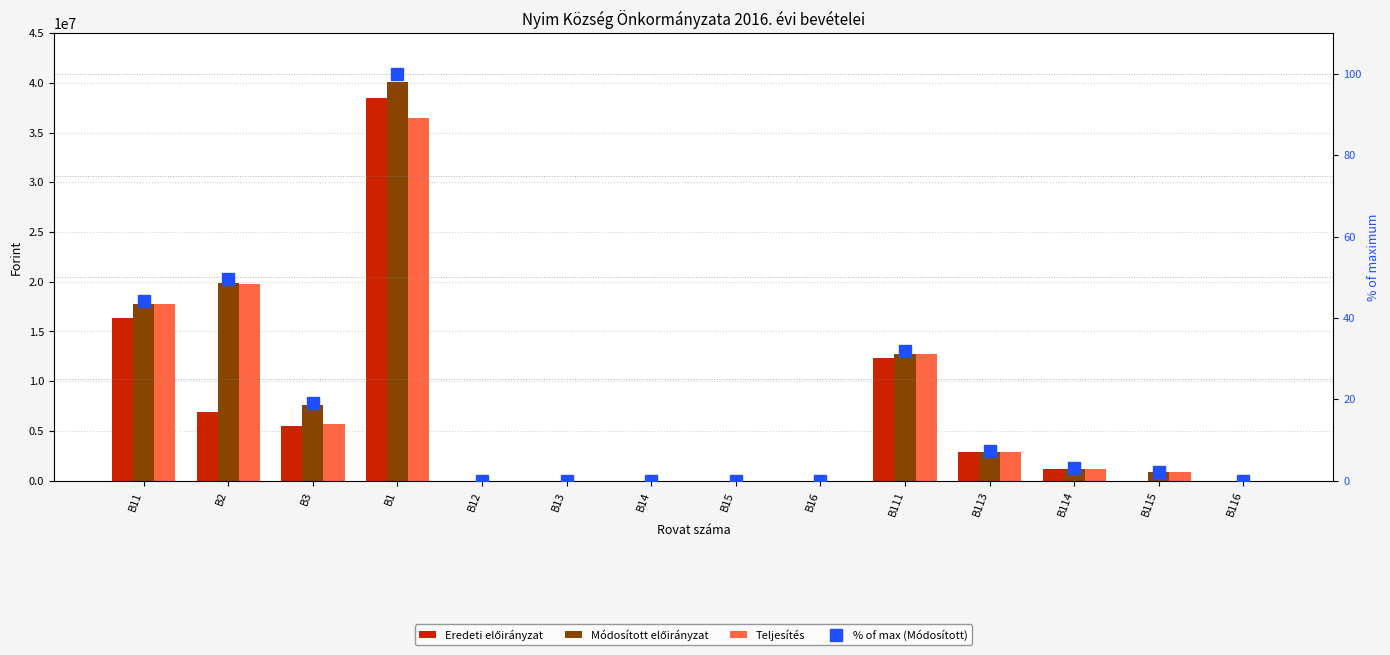

Between B3 and B14, which is larger?

B3